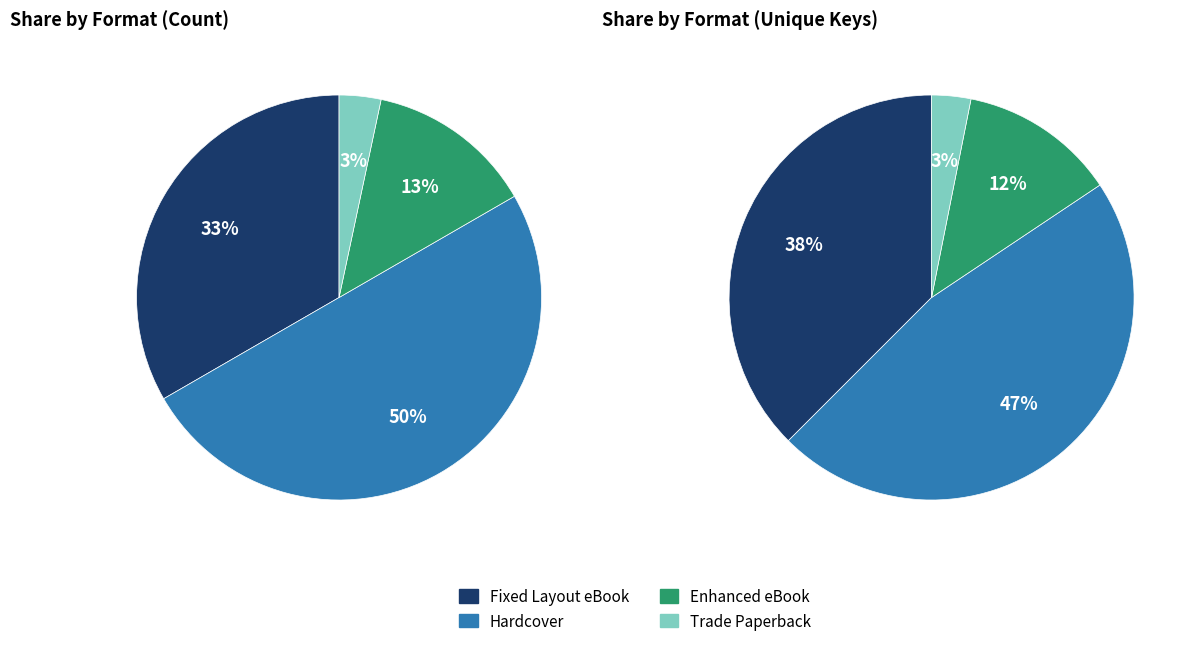

Count the number of slices in the pie.

4